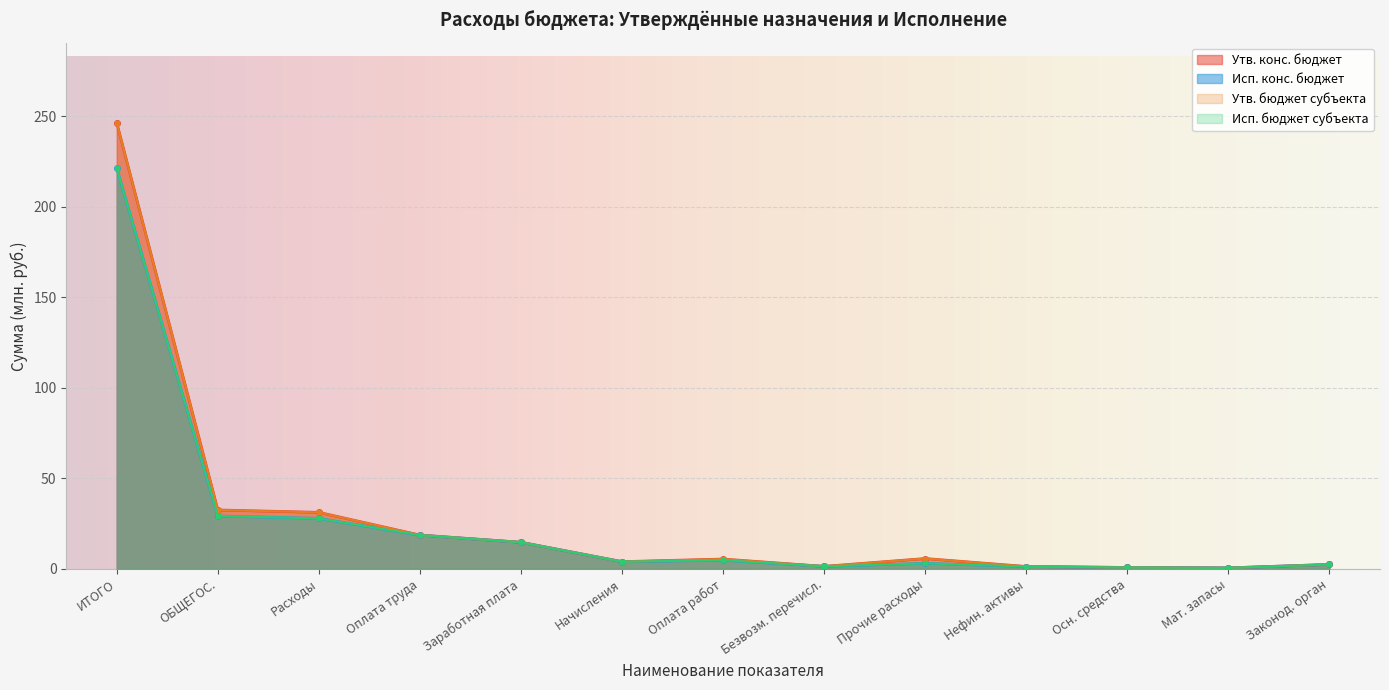

How many interior local valleys does the Исп. конс. бюджет series have?

3